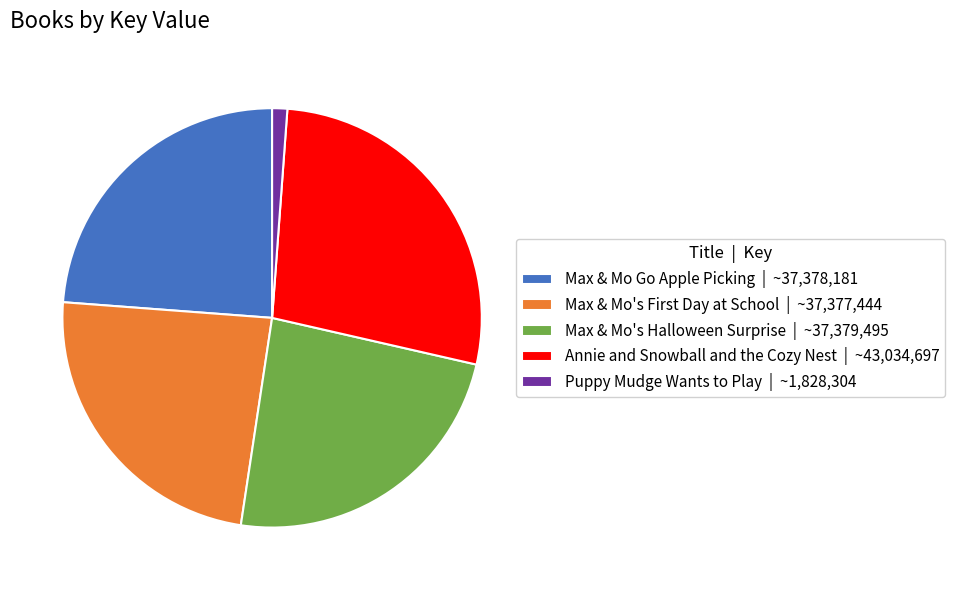

What is the smallest slice in the pie chart?

Puppy Mudge Wants to Play